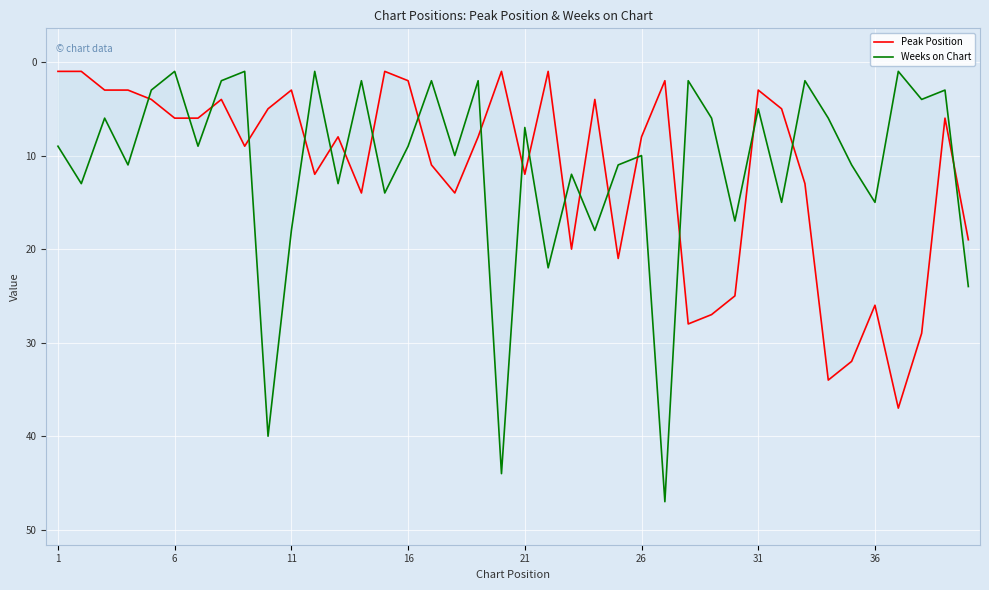

Is this an area chart (filled region under the line)?

No